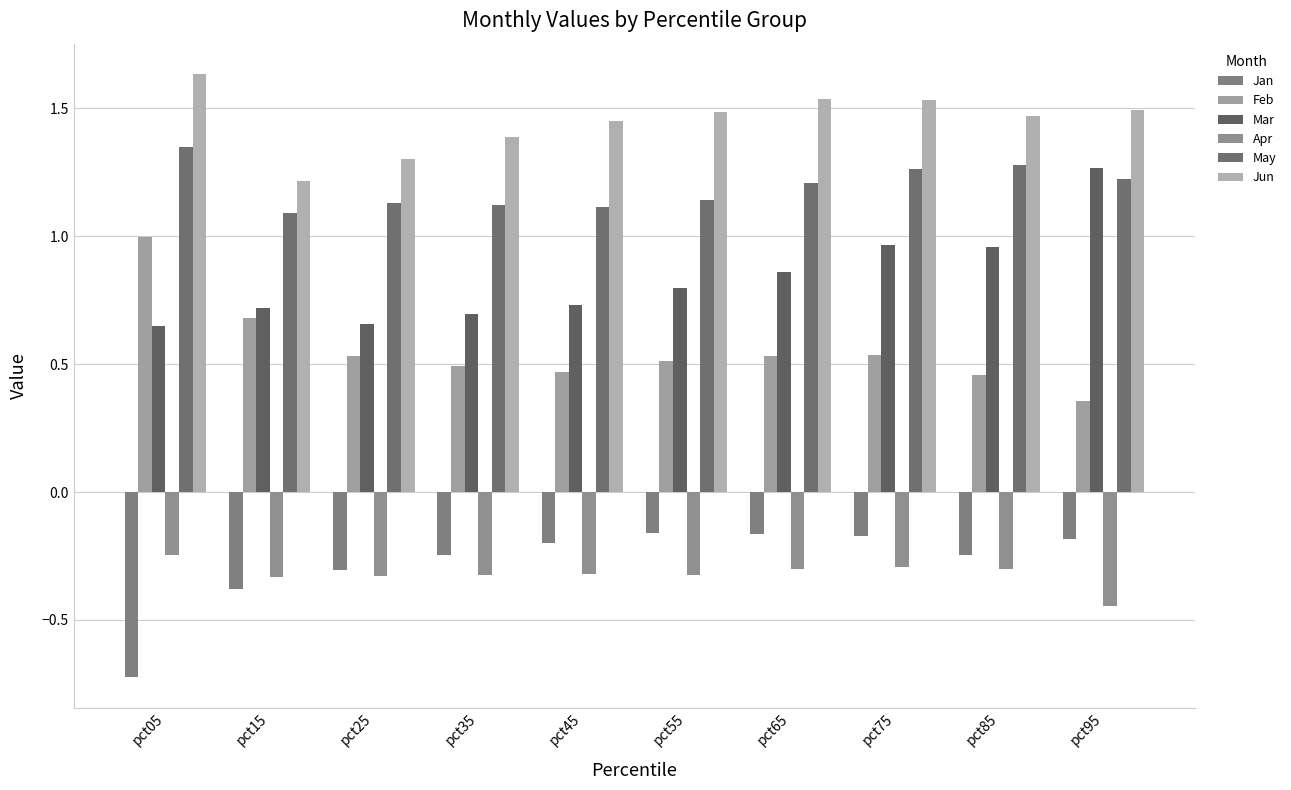

What is the sum of all Jan values?

-2.8